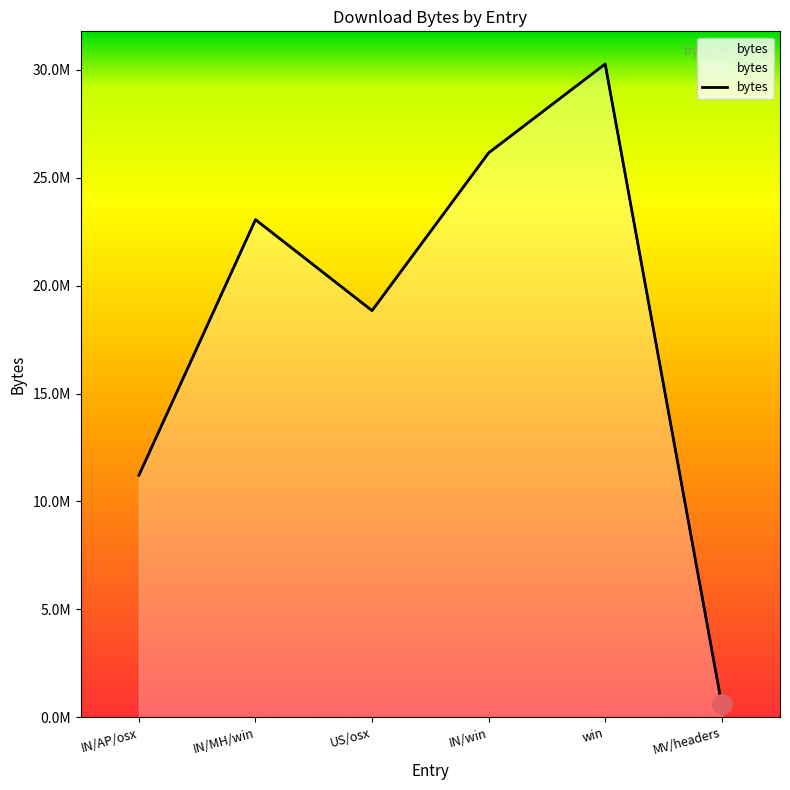

What is the change in value from IN/MH/win to win?

+7210992